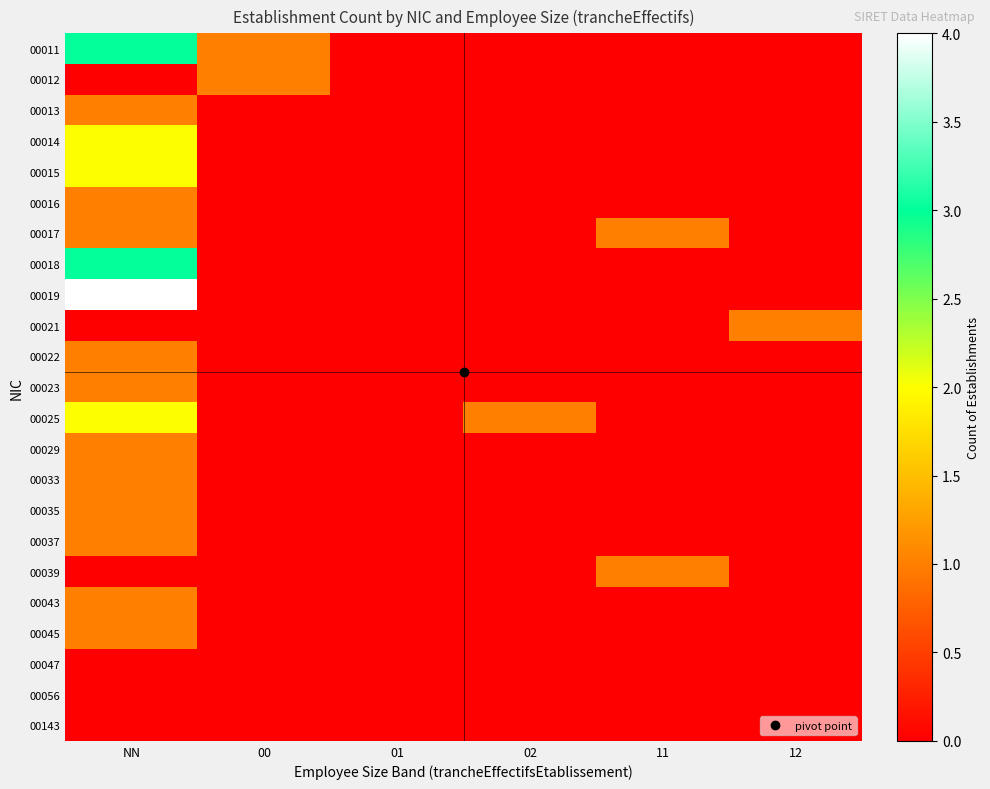

At how many categories does at least one series exceed 2?

1